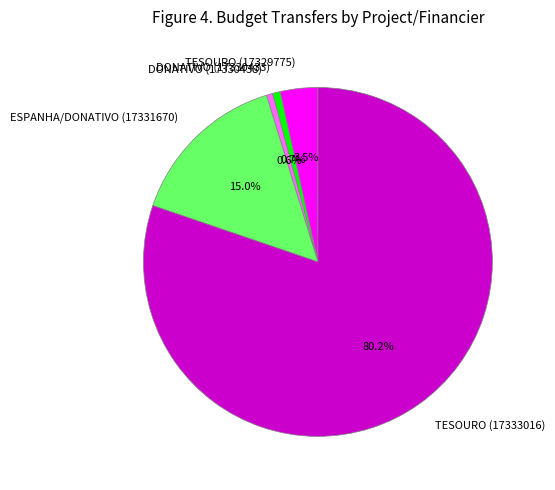

Combined, what portion of the pie is ESPANHA/DONATIVO (17331670) and DONATIVO (17330433)?

15.7%